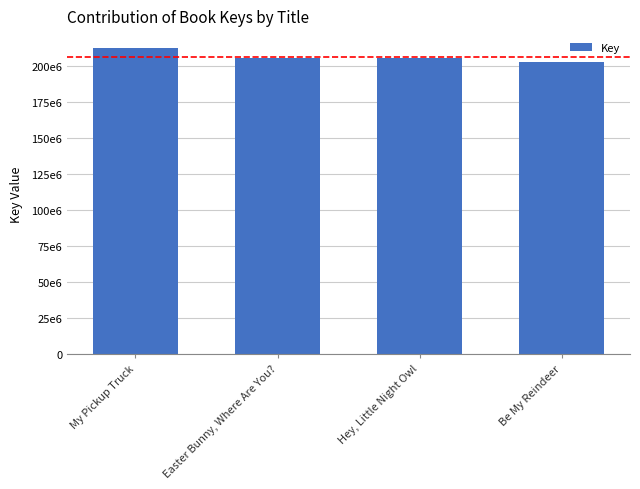

Which category has the highest value across all series?

My Pickup Truck